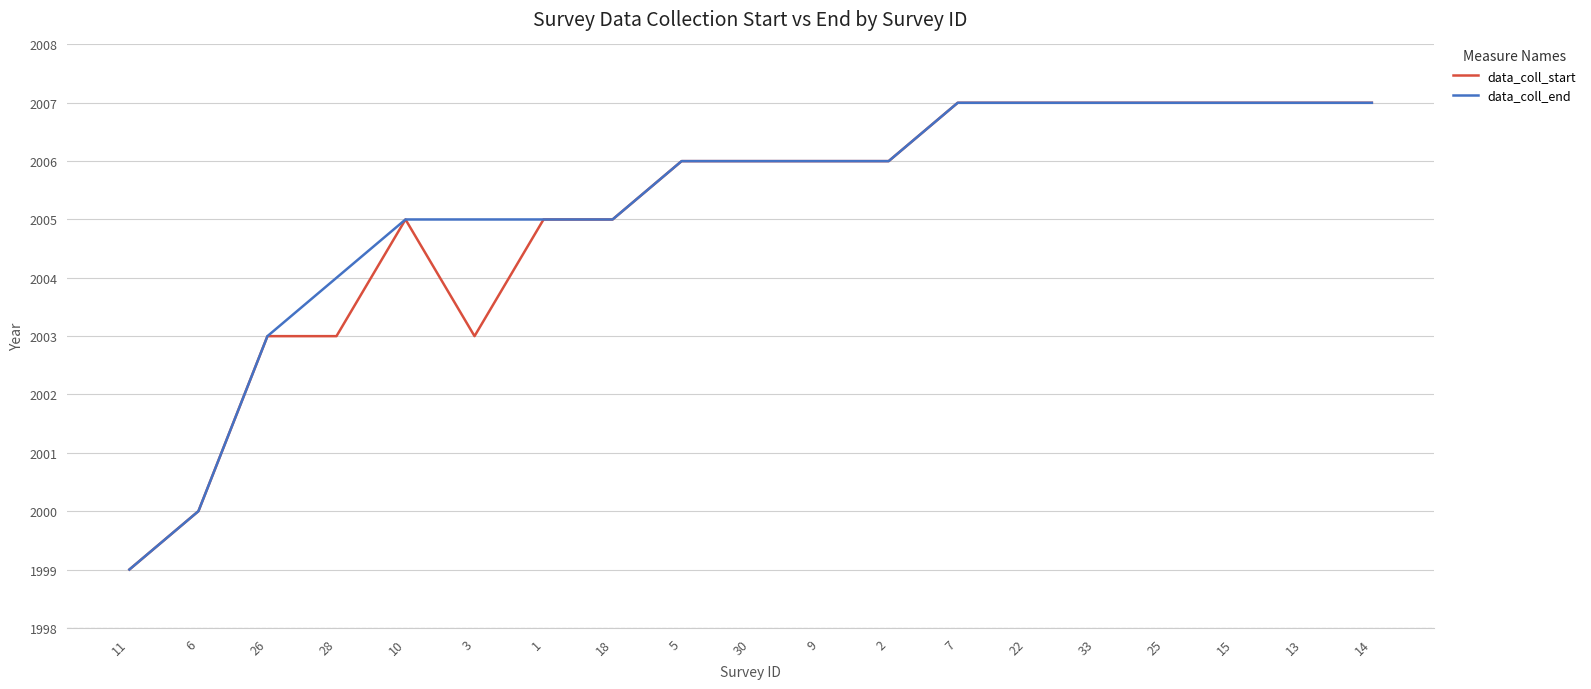

Count the data_coll_start values in the range 2003 to 2007.

17